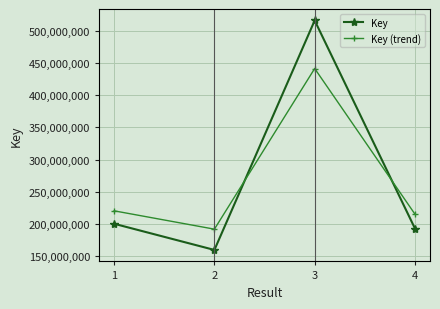

Which series has the largest range (max minus min)?

Key